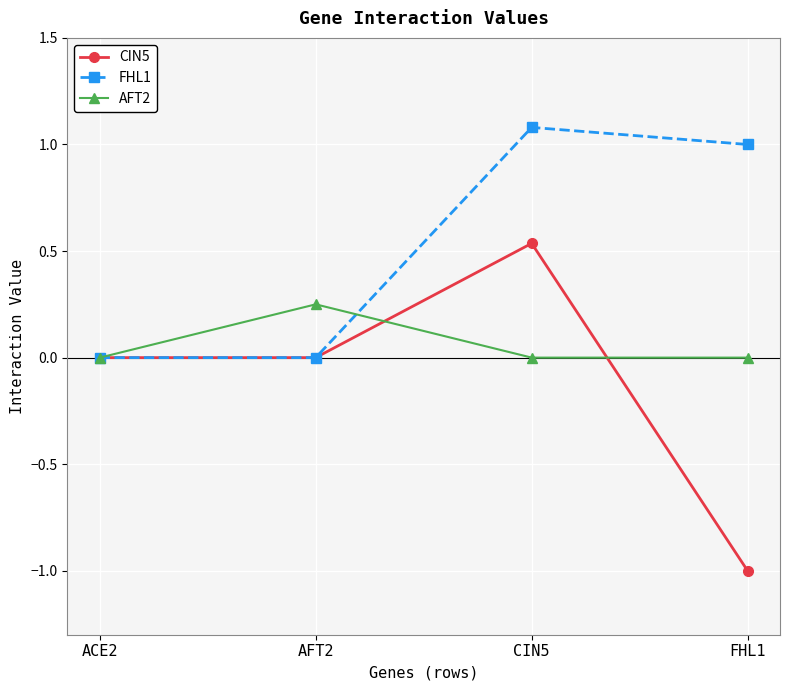

Which series has the largest total across all categories?

FHL1